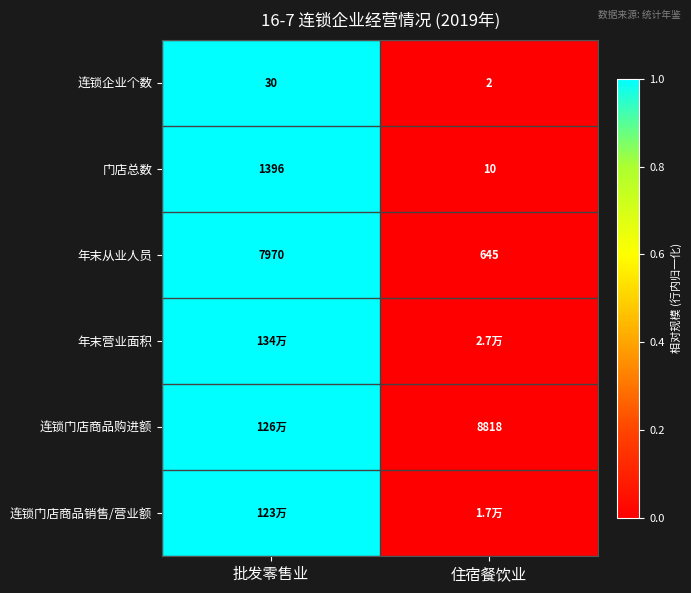

Which category has the highest value across all series?

批发零售业